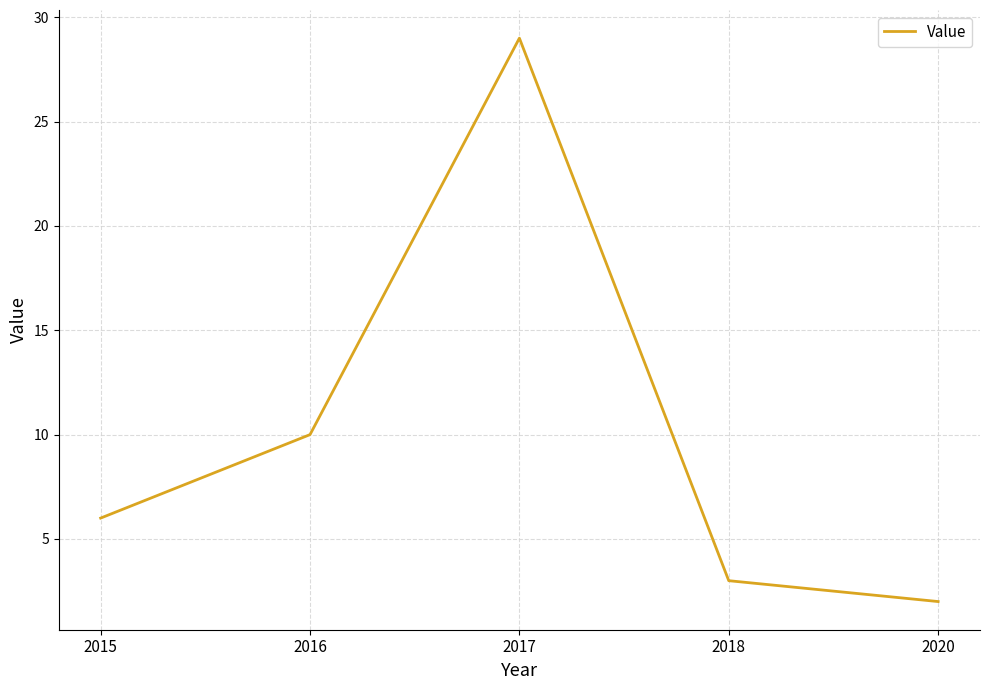

What is the difference between the values at 2017 and 2018?

26